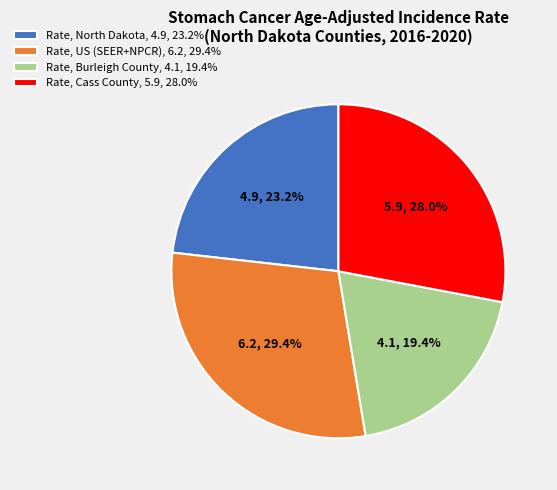

What is the largest slice in the pie chart?

Rate, US (SEER+NPCR), 6.2, 29.4%